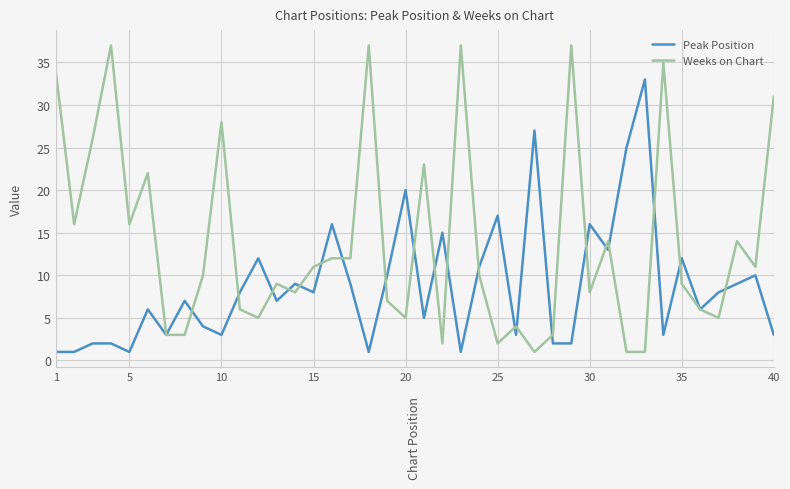

Which series has the largest range (max minus min)?

Weeks on Chart